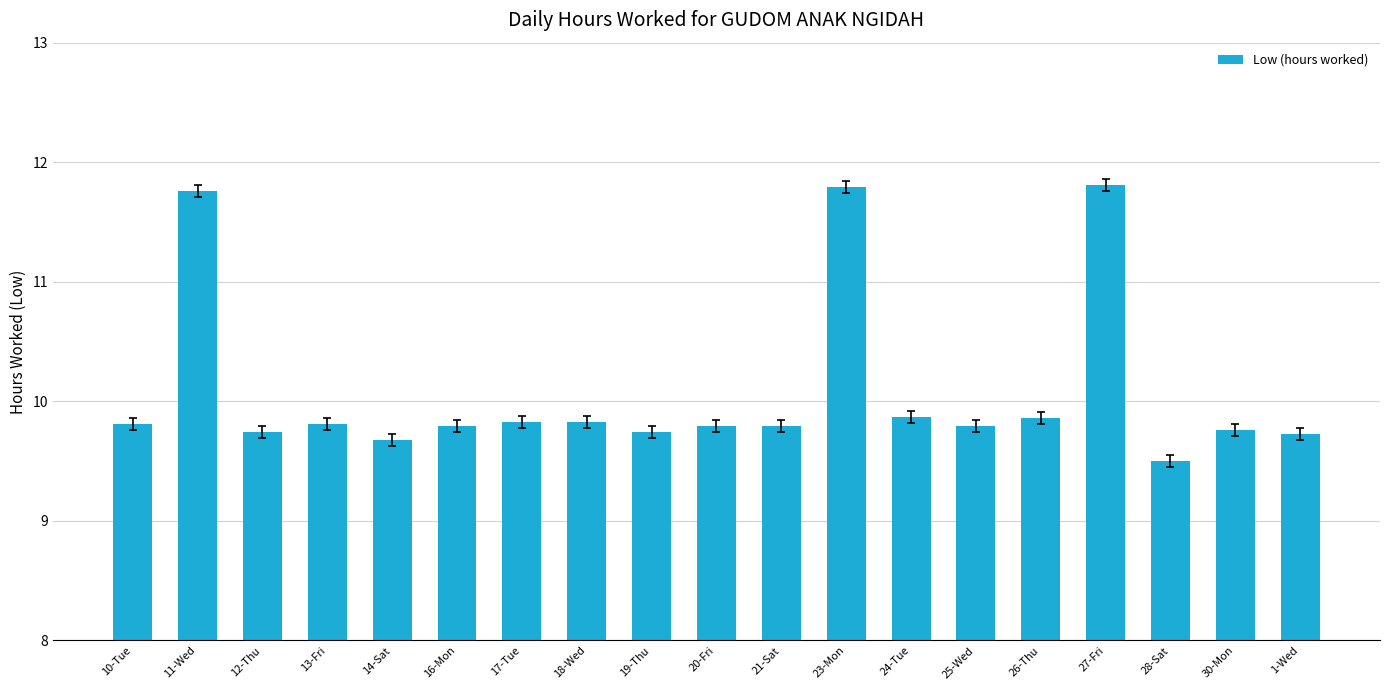

True or false: the data shows 13.8 at 12-Thu.

False